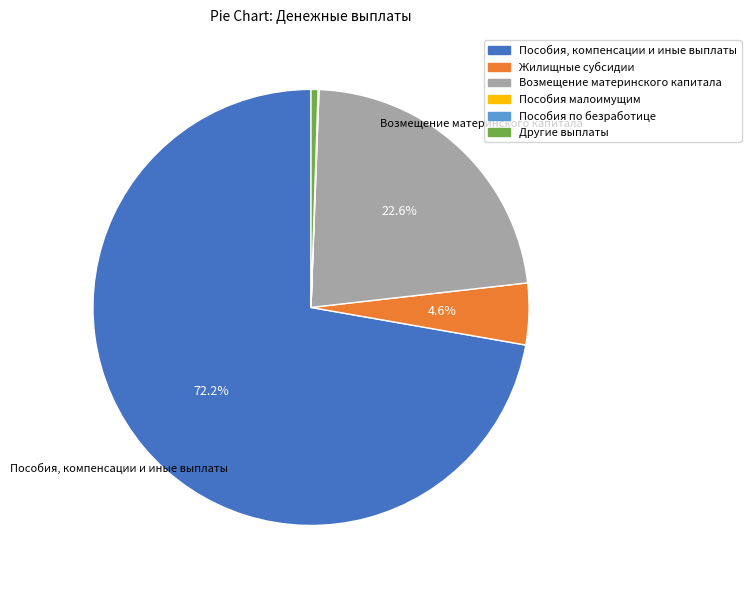

Which slice represents more than half of the pie?

Пособия, компенсации и иные выплаты